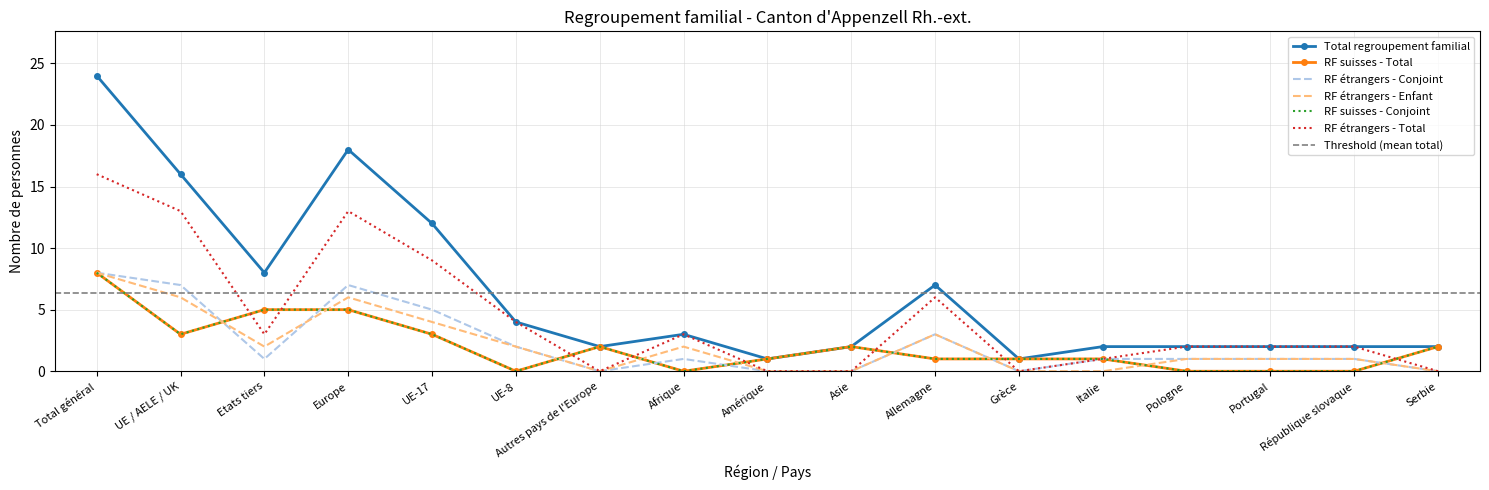

What are all the series names shown in the legend?

Total regroupement familial, RF suisses - Total, RF étrangers - Conjoint, RF étrangers - Enfant, RF suisses - Conjoint, RF étrangers - Total